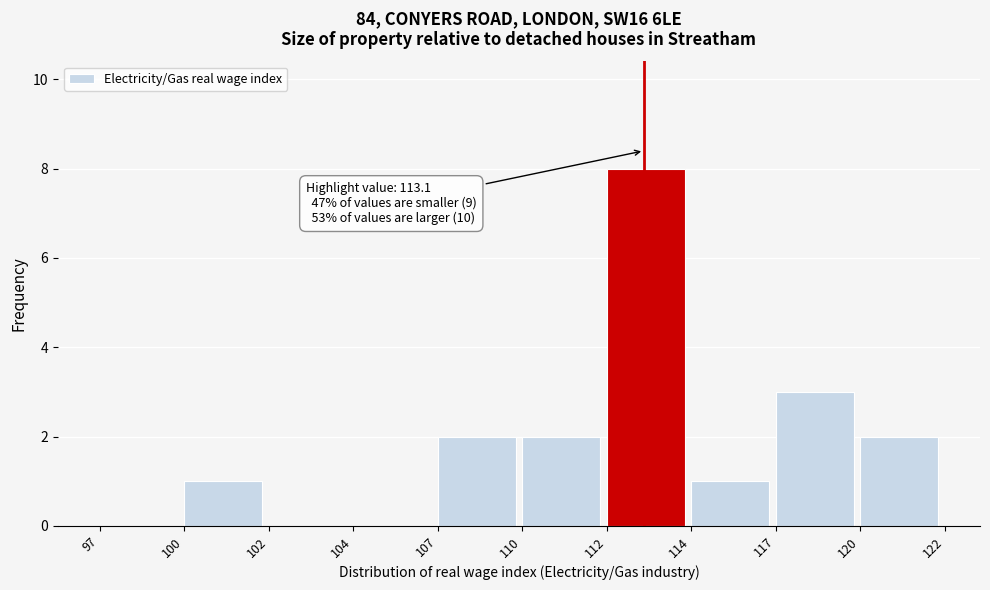

Reading left to right, extract all data points from this chart.

97=0	100=1	102=0	104=0	107=2	110=2	112=8	114=1	117=3	120=2